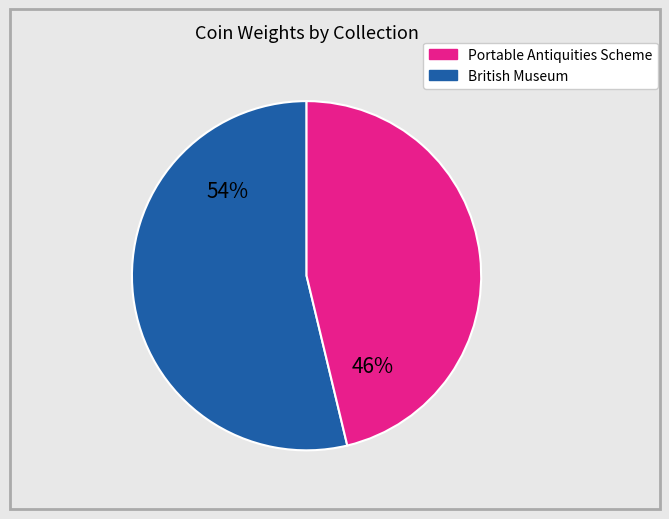

Does any single category account for the majority?

Yes